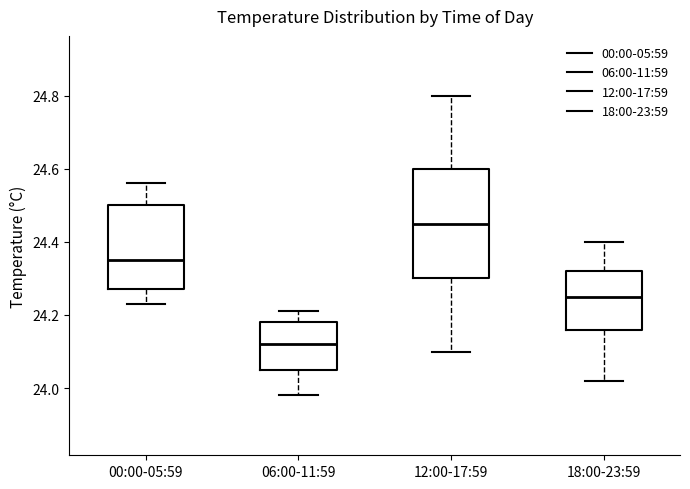

Which box has the highest median line?

12:00-17:59